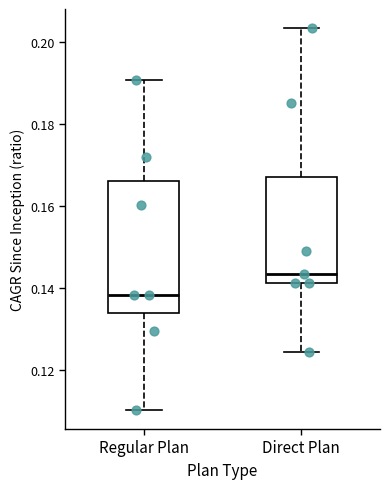

Which box has the highest median line?

Direct Plan